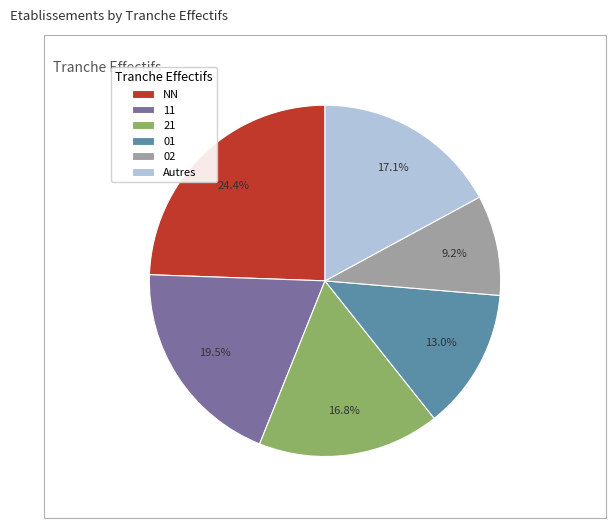

True or false: 21 accounts for 17% of the total.

True